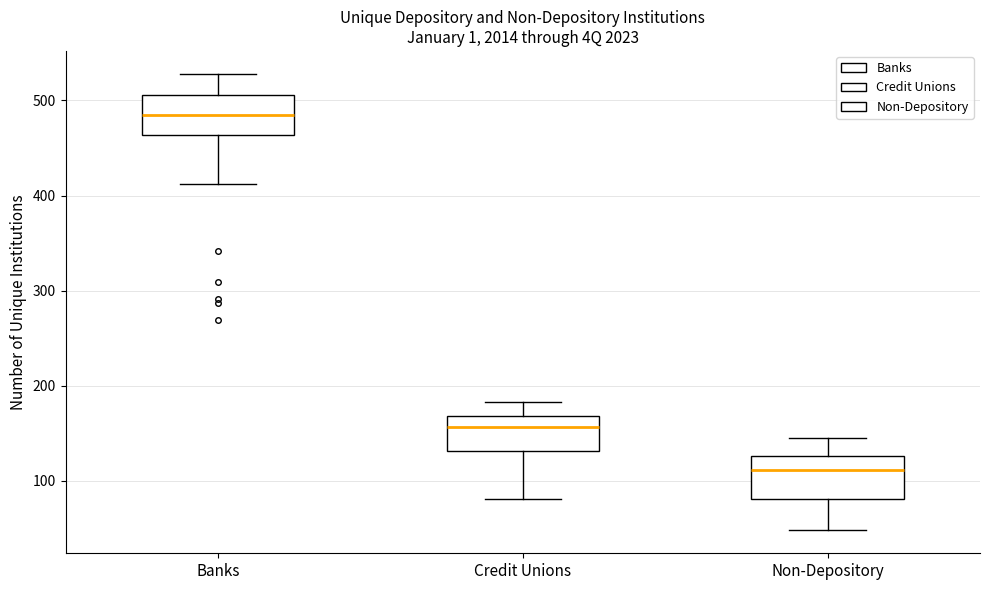

Which box has the highest median line?

Banks